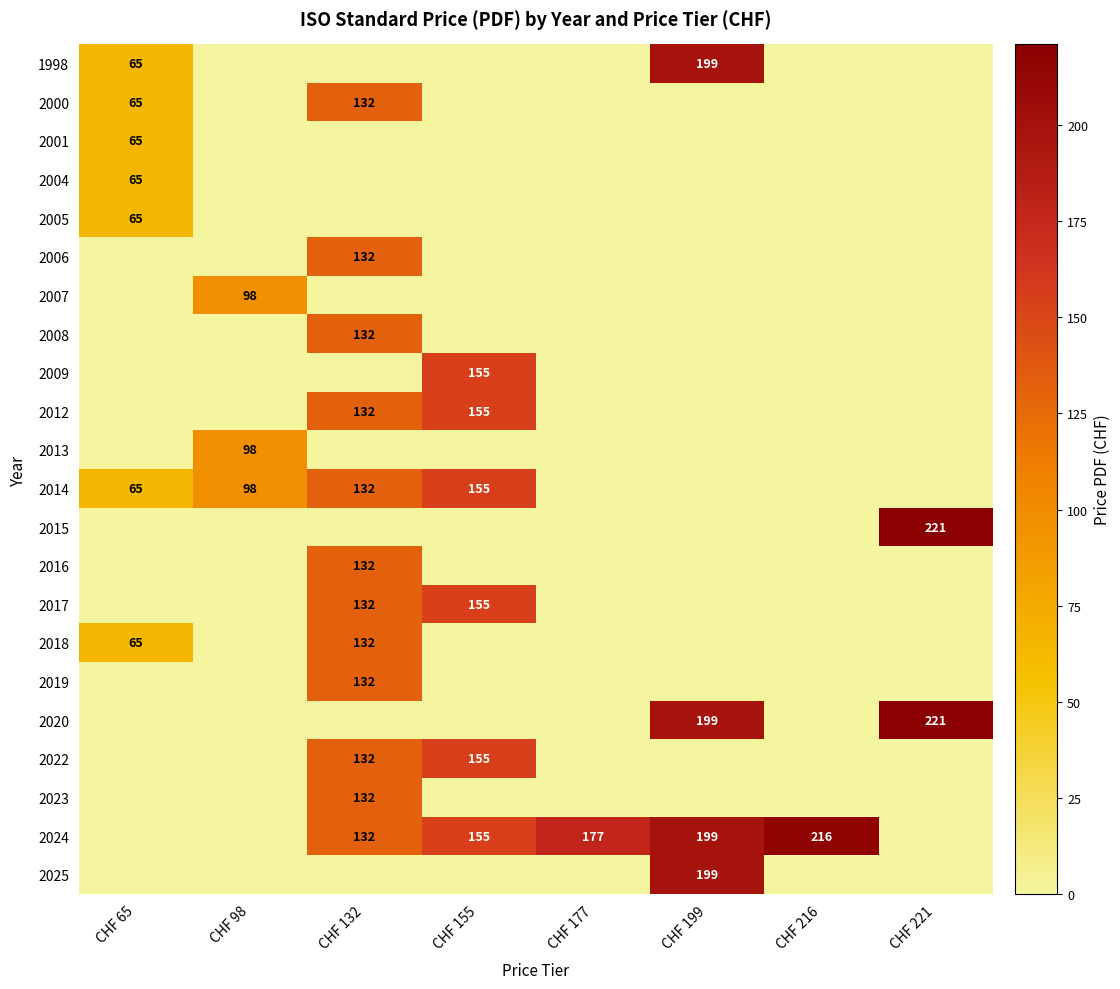

The 1998 series shows 31 at CHF 65. True or false?

False